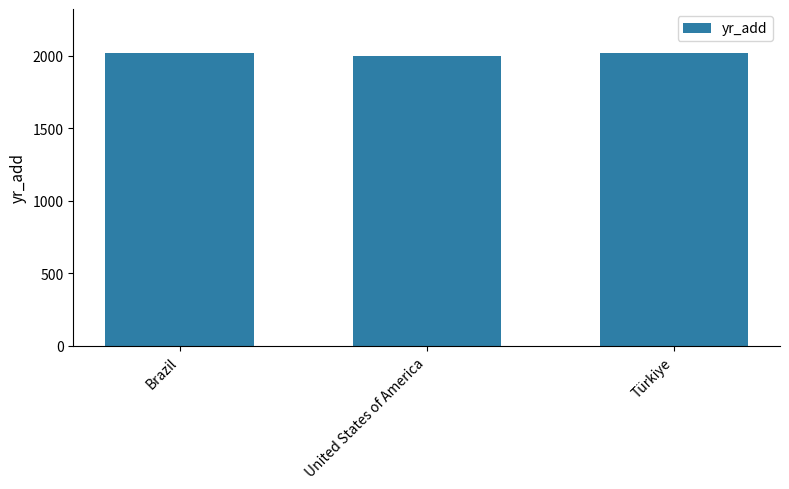

The value at Türkiye is 2016. True or false?

True